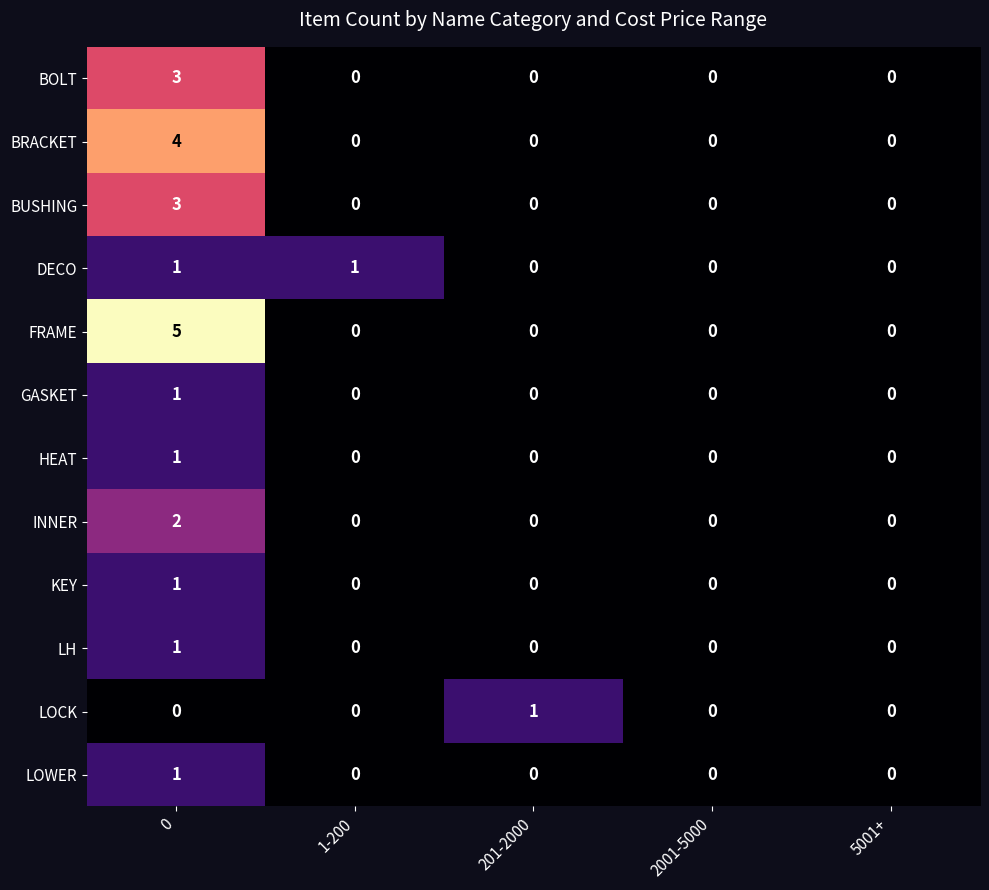

What is the difference between the highest and lowest values at 201-2000?

1